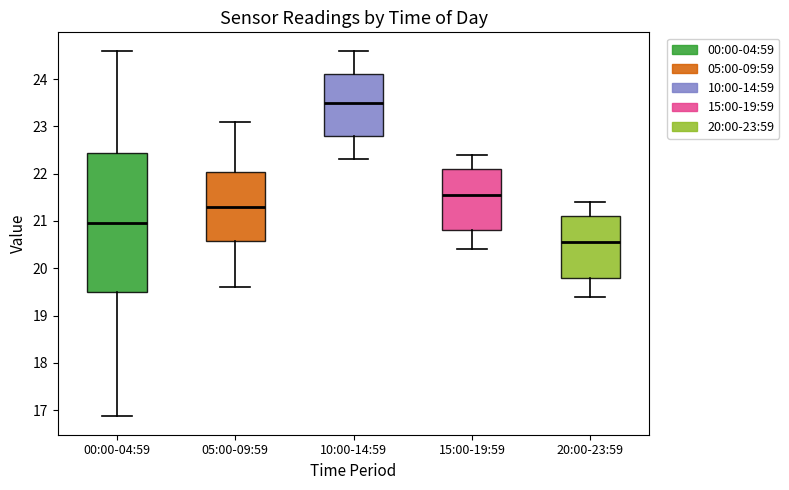

Which box is the tallest, from its lower edge to its upper edge?

00:00-04:59